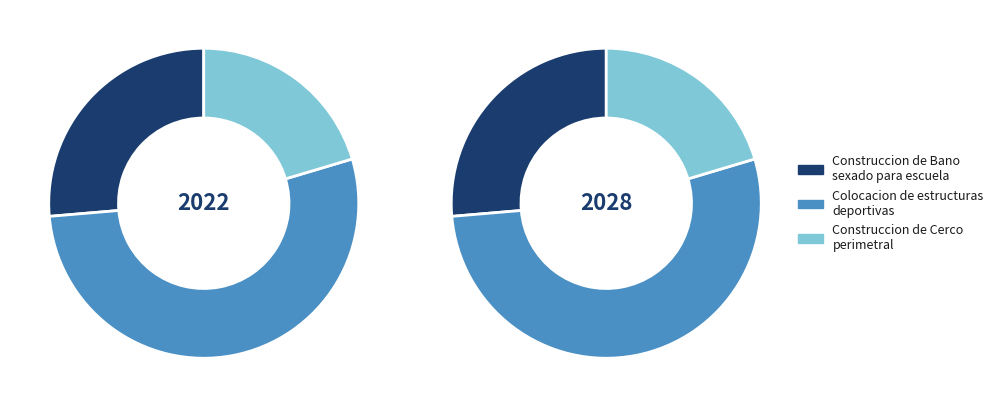

The Construccion de Cerco perimetral slice represents 20% of the pie. True or false?

True